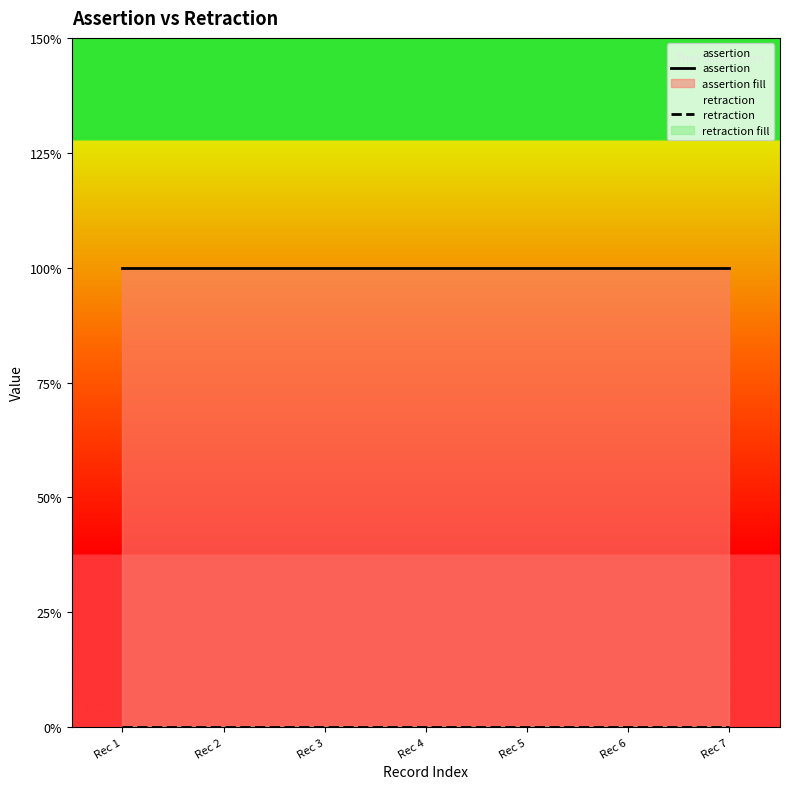

Reading left to right, list all the values displayed in this chart.

assertion: Rec 1=1	Rec 2=1	Rec 3=1	Rec 4=1	Rec 5=1	Rec 6=1	Rec 7=1
retraction: Rec 1=0	Rec 2=0	Rec 3=0	Rec 4=0	Rec 5=0	Rec 6=0	Rec 7=0